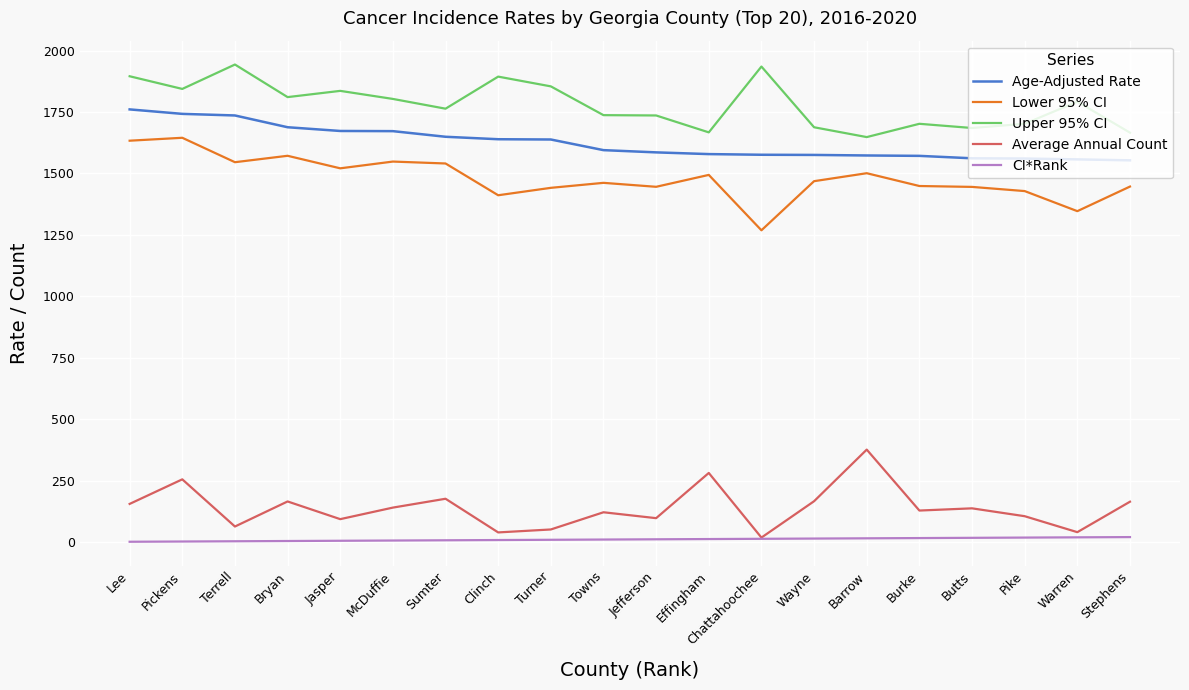

The value of Lower 95% CI at Wayne is 1468.4. True or false?

True